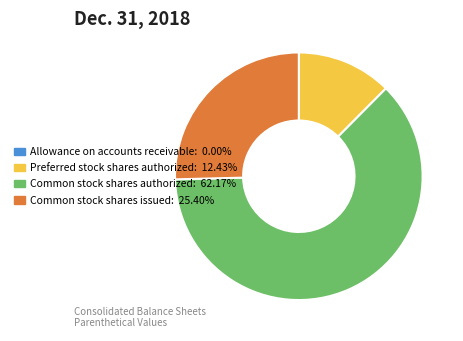

Does Common stock shares authorized represent more than half of the total?

Yes